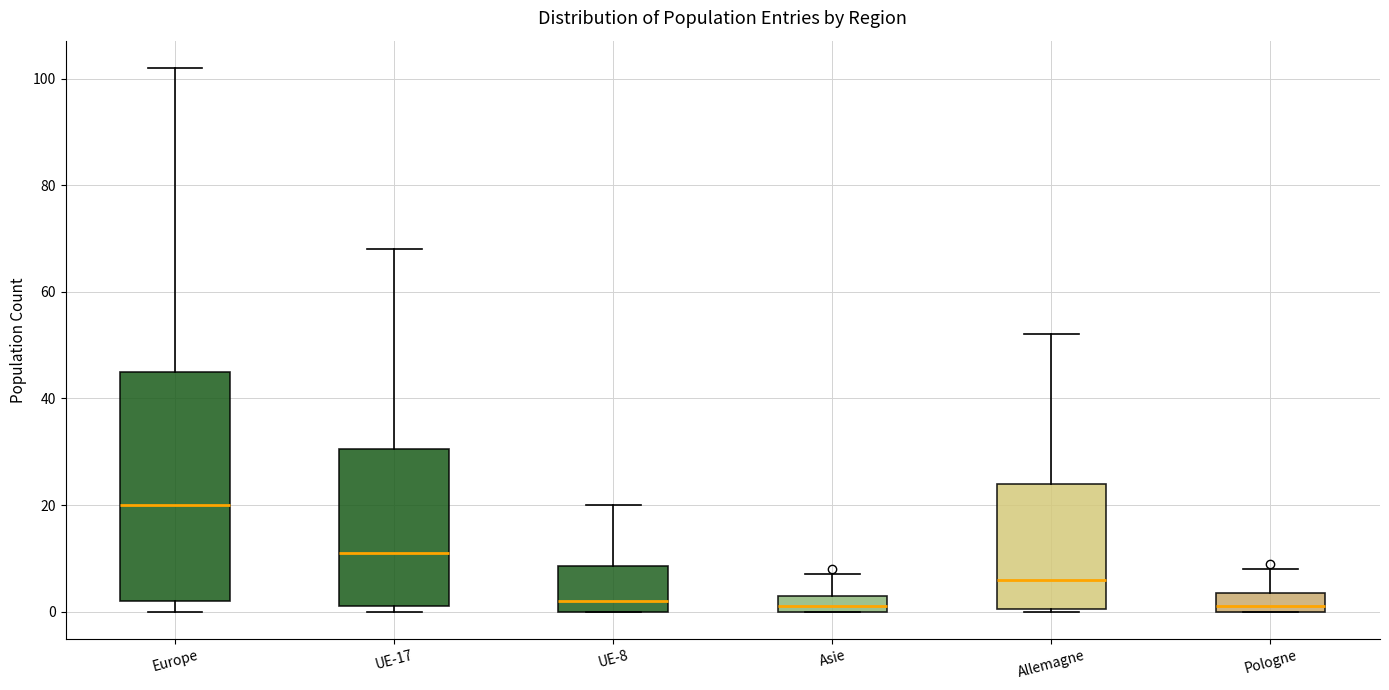

Where is the upper edge of the box for UE-8 on the y-axis? The values are not printed on the chart, so give them approximately, as read against the axis.

8